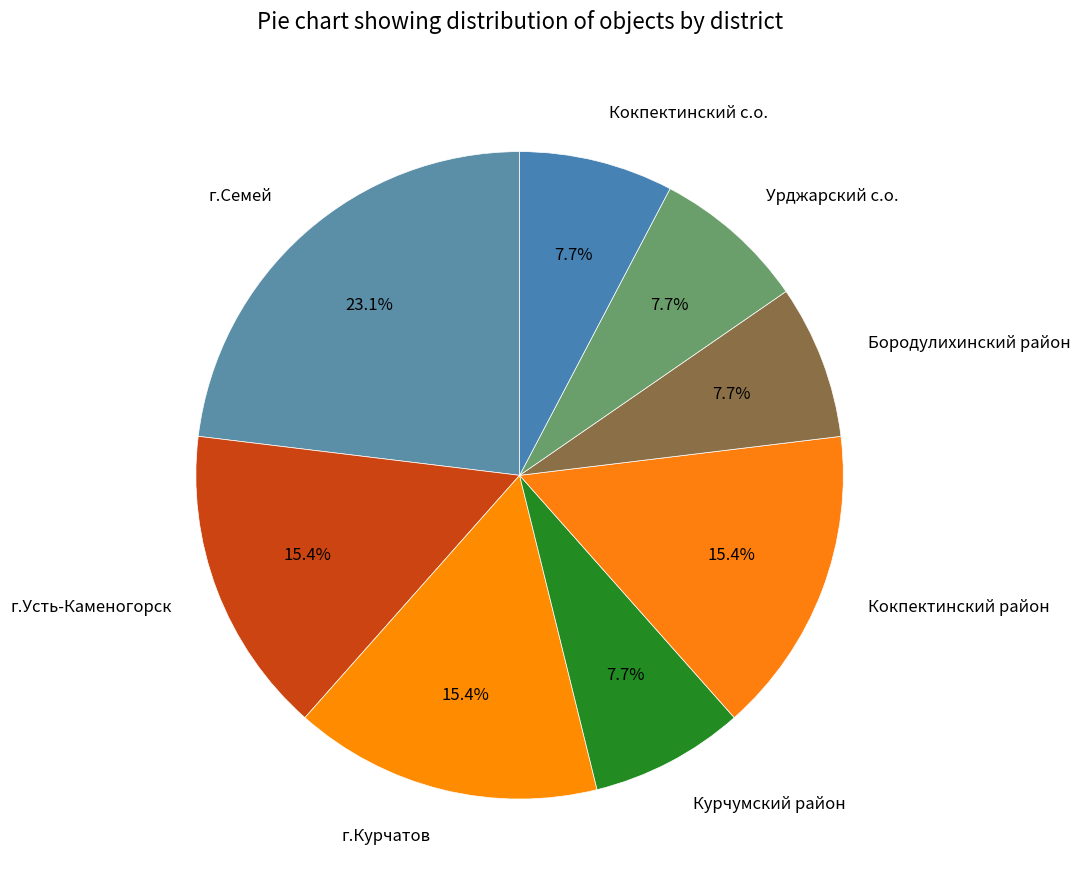

What is the largest slice in the pie chart?

г.Семей